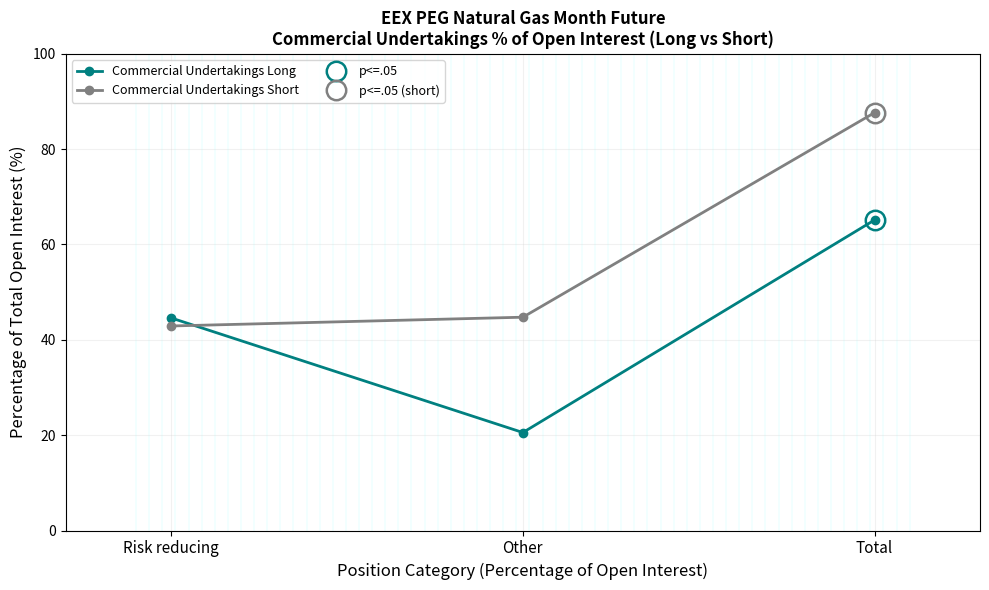

Is this an area chart (filled region under the line)?

No